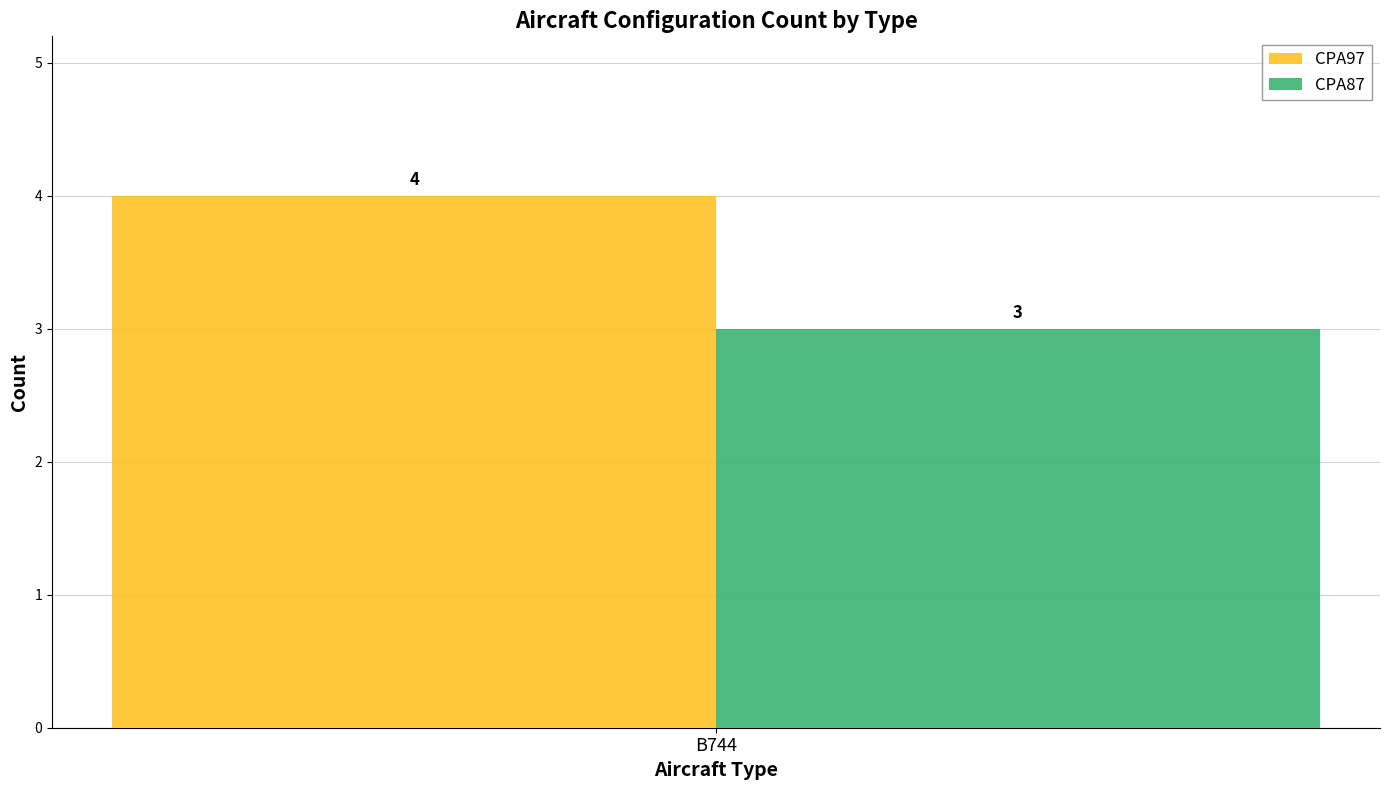

The CPA97 series shows 2 at B744. True or false?

False